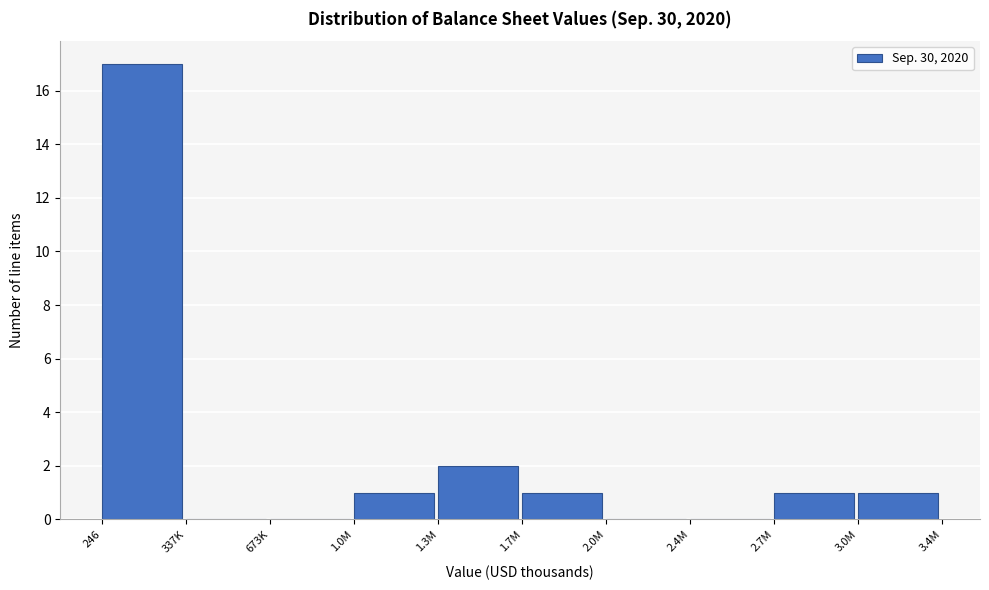

Reading left to right, what are all the values shown in this chart?

246=17	337K=0	673K=0	1.0M=1	1.3M=2	1.7M=1	2.0M=0	2.4M=0	2.7M=1	3.0M=1